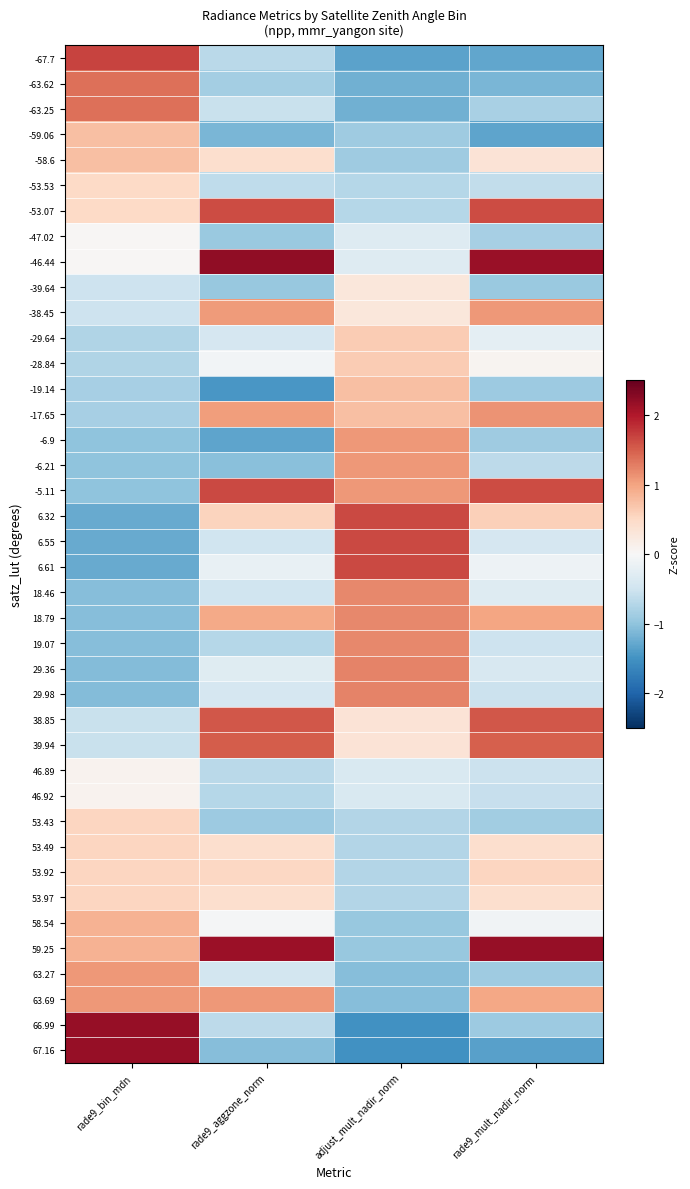

Rank the series at rade9_bin_mdn from highest to lowest value.

66.99, 67.16, -67.7, -63.62, -63.25, 63.27, 63.69, 58.54, 59.25, -59.06, -58.6, 53.43, 53.49, 53.92, 53.97, -53.53, -53.07, 46.89, 46.92, -47.02, -46.44, -39.64, -38.45, 38.85, 39.94, -29.64, -28.84, -19.14, -17.65, -6.9, -6.21, -5.11, 18.46, 18.79, 19.07, 29.36, 29.98, 6.32, 6.55, 6.61